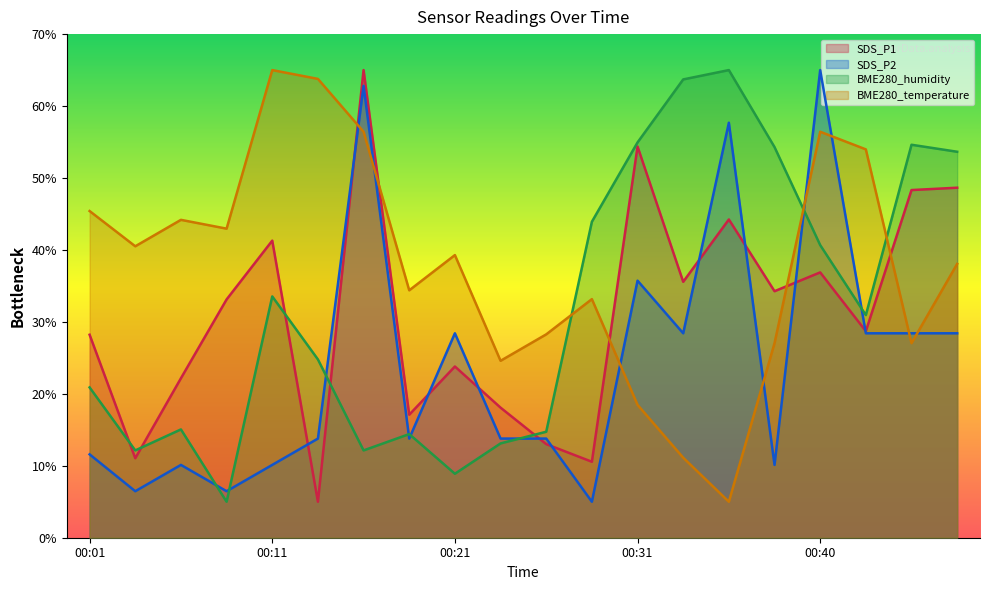

How many values in the SDS_P1 series are below 33?

10